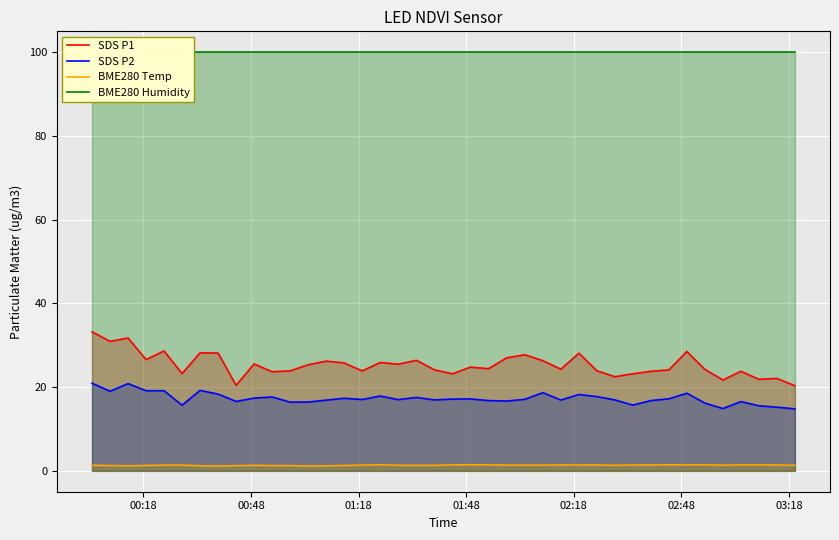

What is the maximum value for SDS P2?

20.9